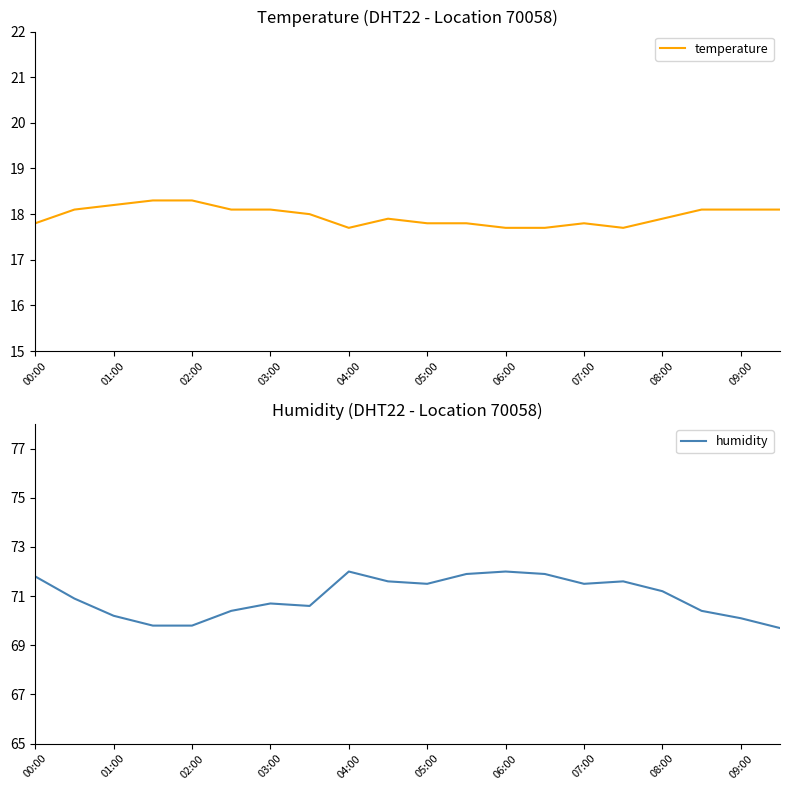

Rank the series by their maximum value, from highest to lowest.

humidity, temperature